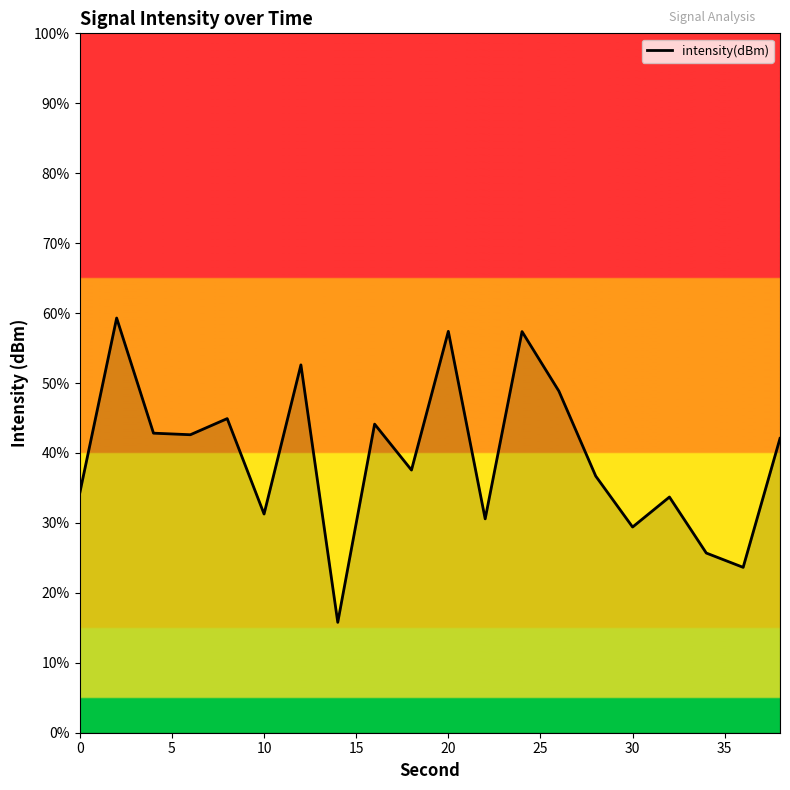

What is the difference between the maximum and minimum values?

43.5